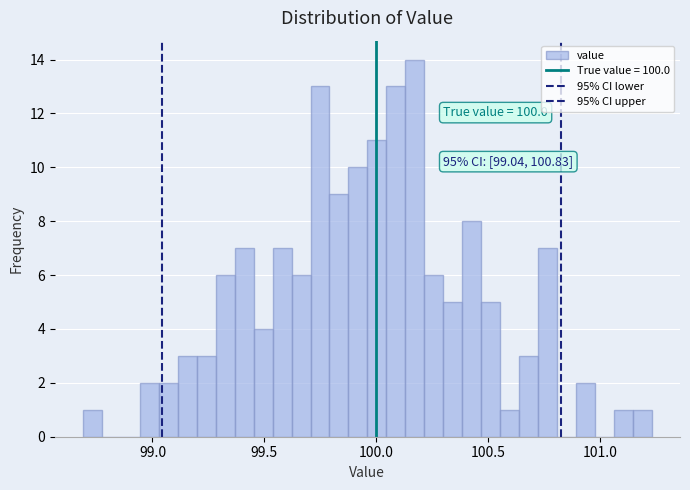

Around what value on the x-axis is the tallest bar? Give the approximate position of its centre, as read against the axis.

100.15